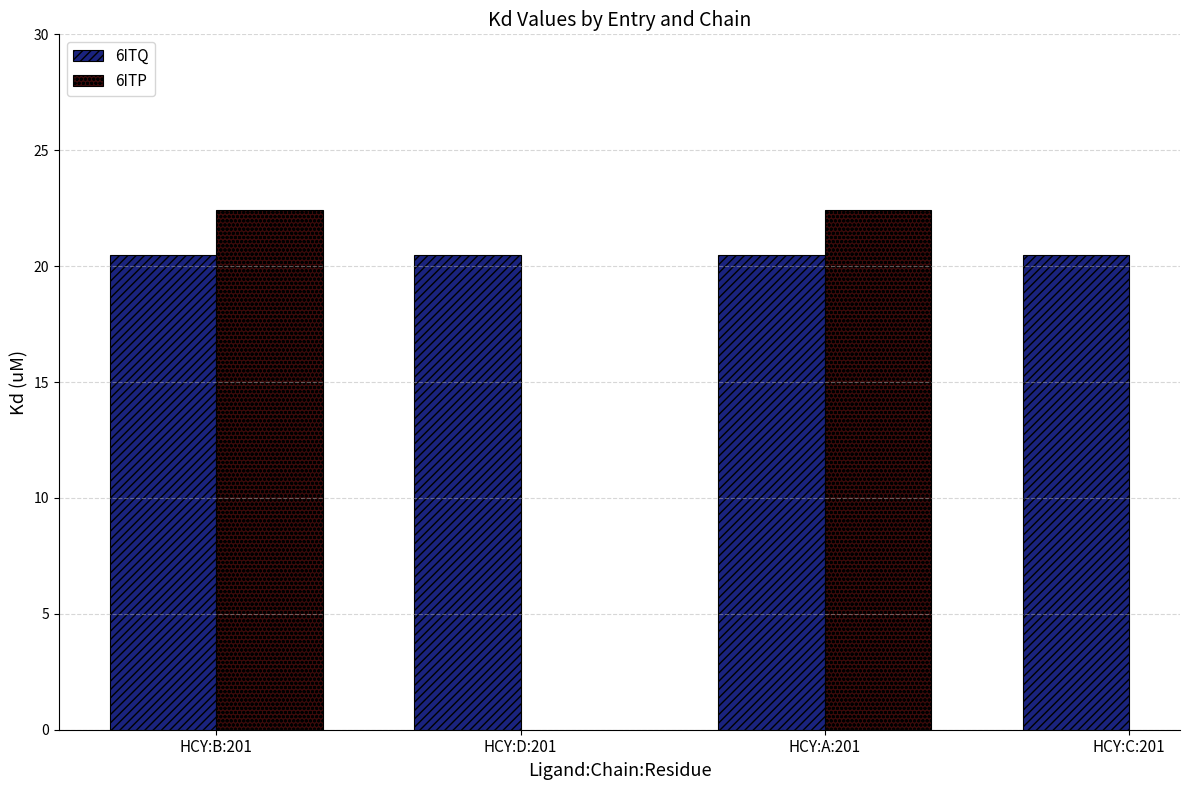

Count the number of data series in this chart.

2